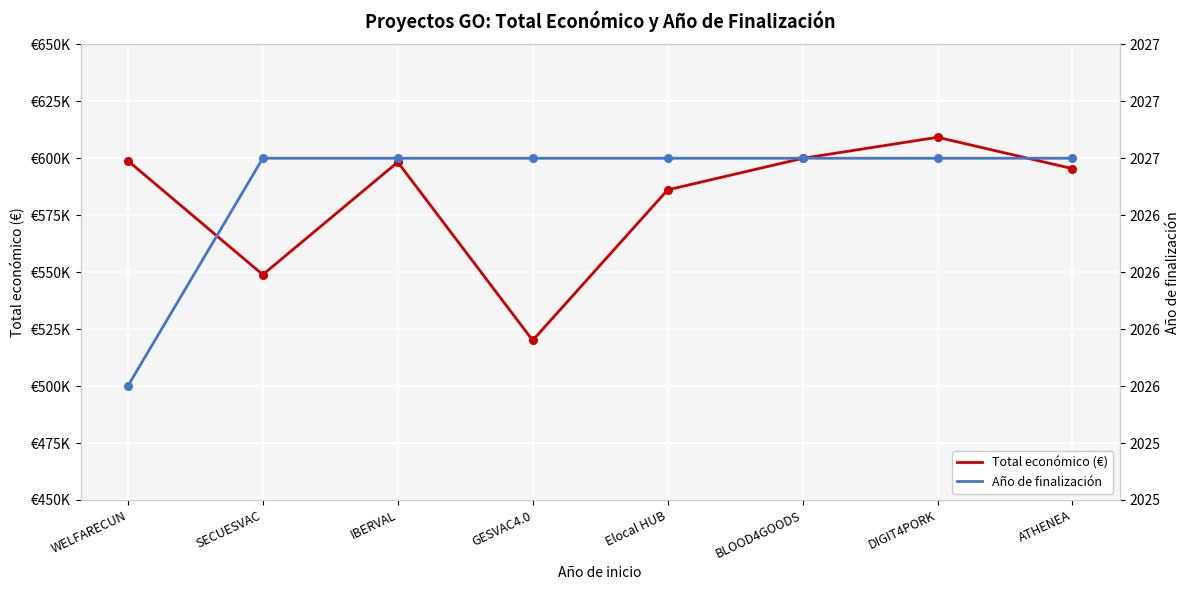

Which series has the widest spread of Y values?

Total económico (€)